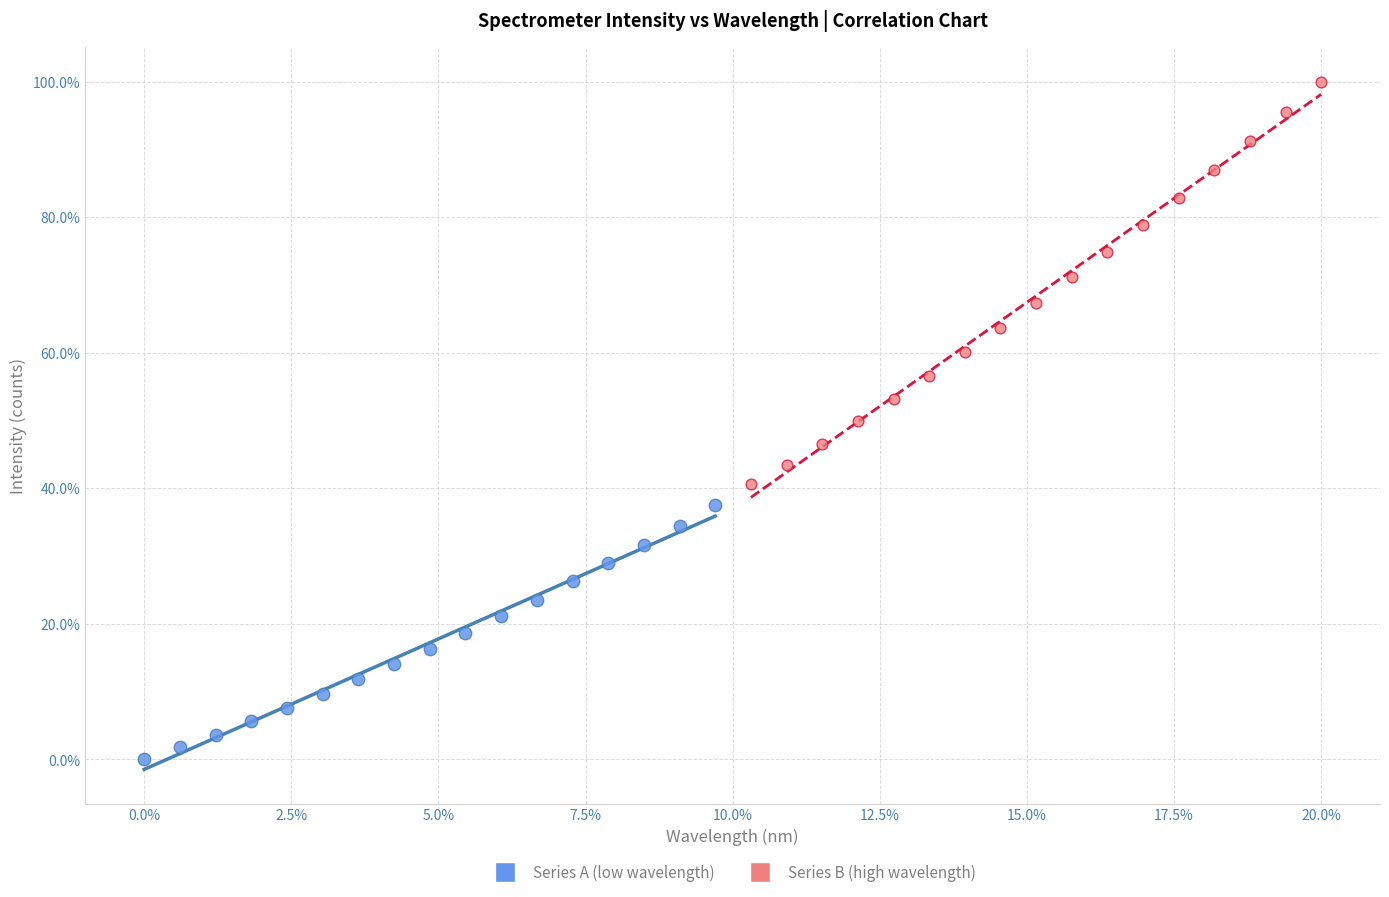

Which series reaches the maximum Y coordinate?

Series B (high wavelength)